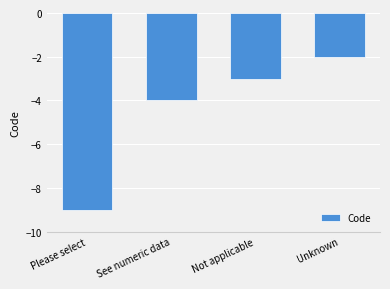

List the labels in order of value, largest first.

Unknown, Not applicable, See numeric data, Please select